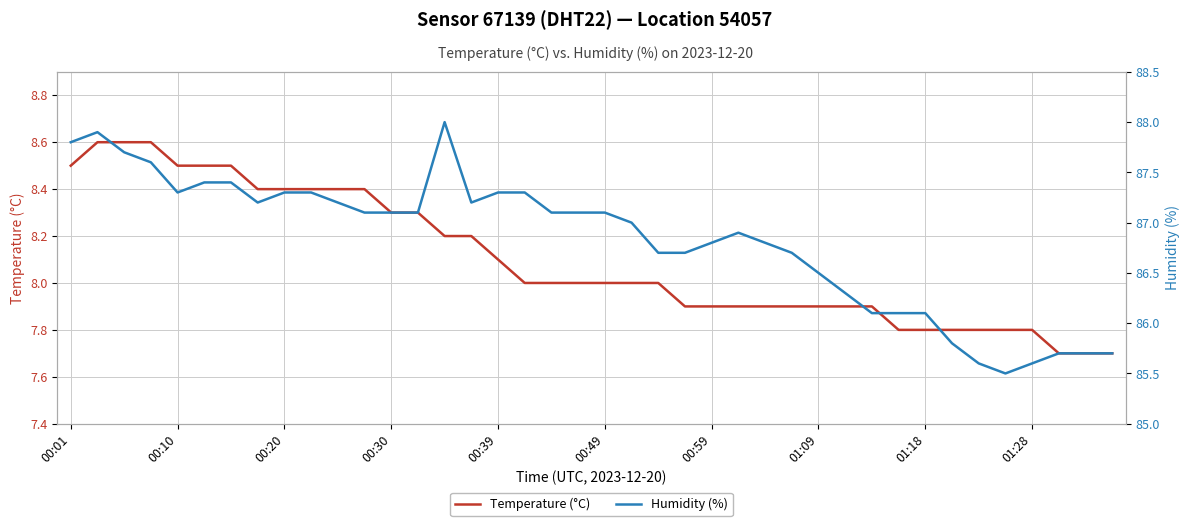

Rank the series at 19 from highest to lowest value.

Humidity (%), Temperature (°C)